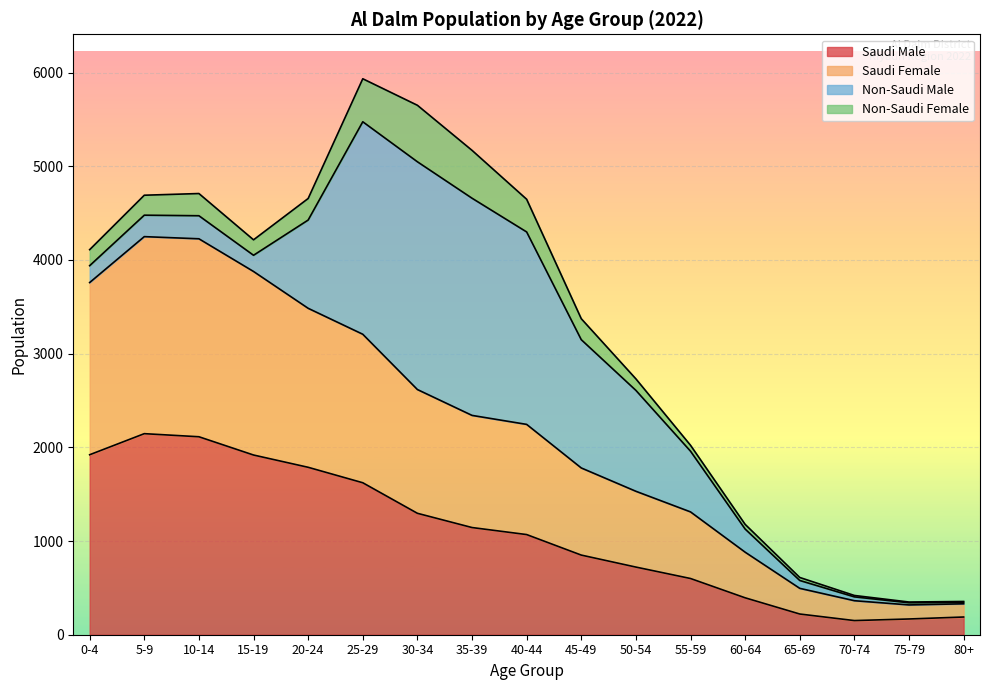

What is the label of the 6th point from the right?

55-59